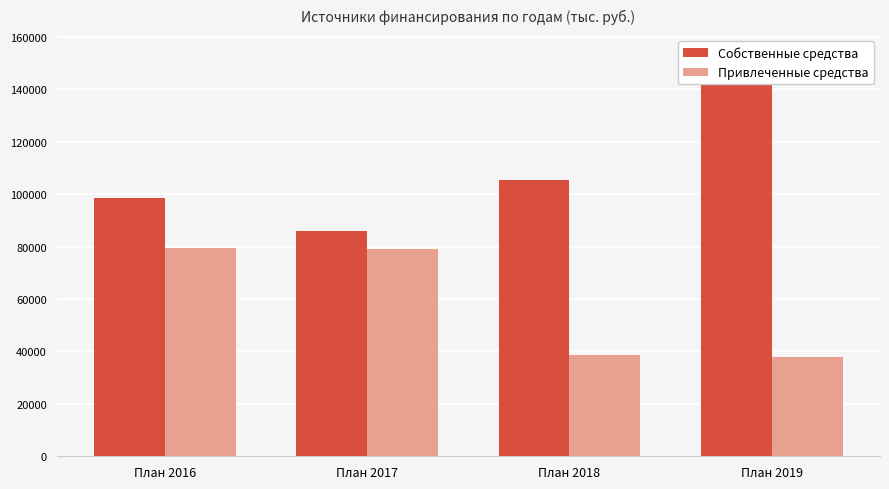

Which series has the largest total across all categories?

Собственные средства